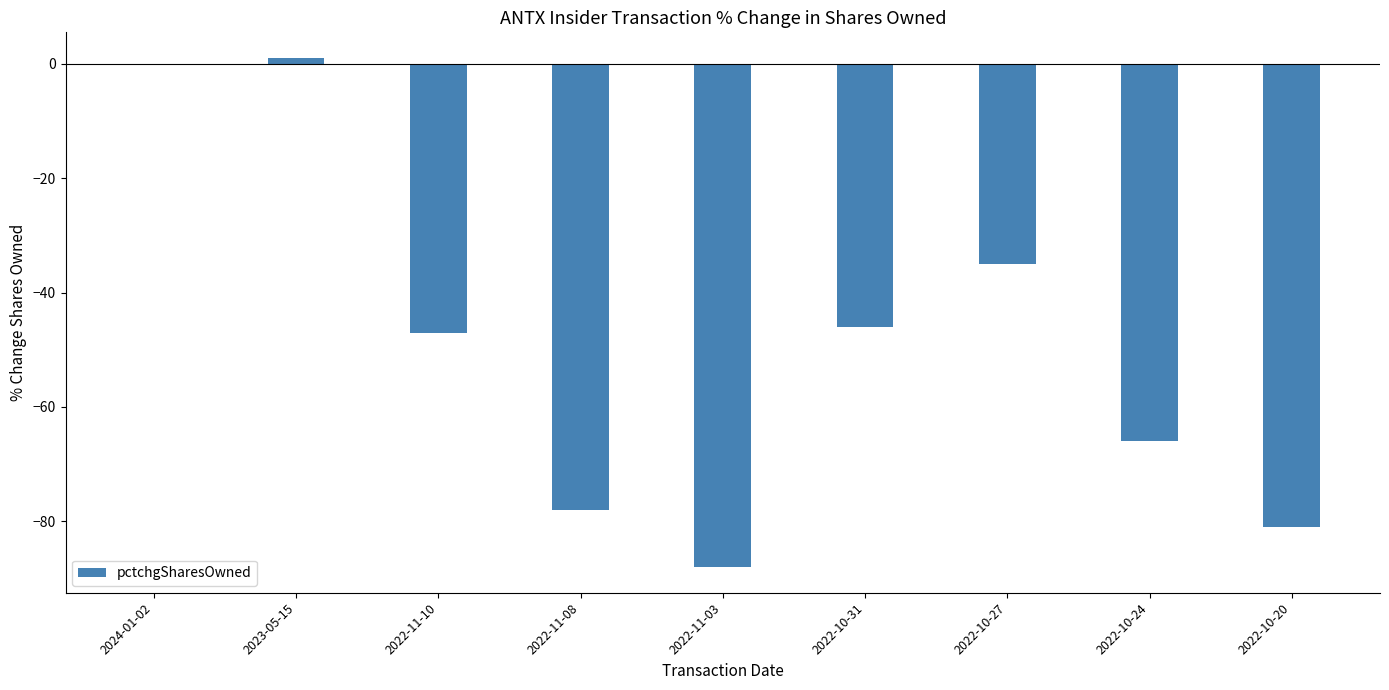

What value does the data have at 2022-11-10?

-47